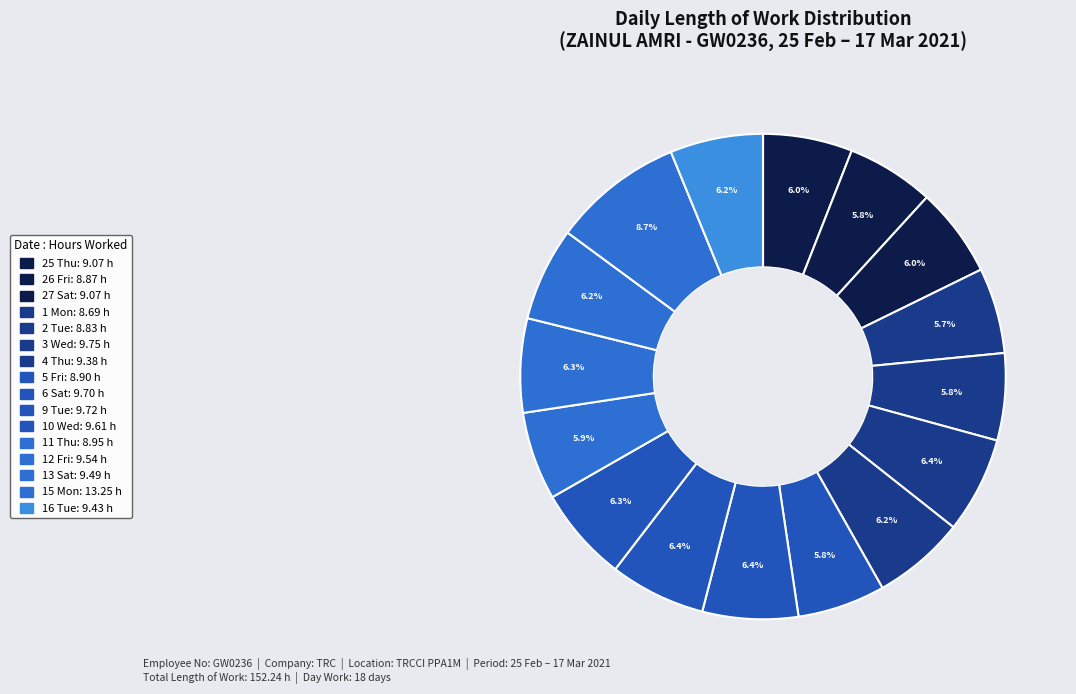

What portion of the pie excludes 4 Thu?

93.8%